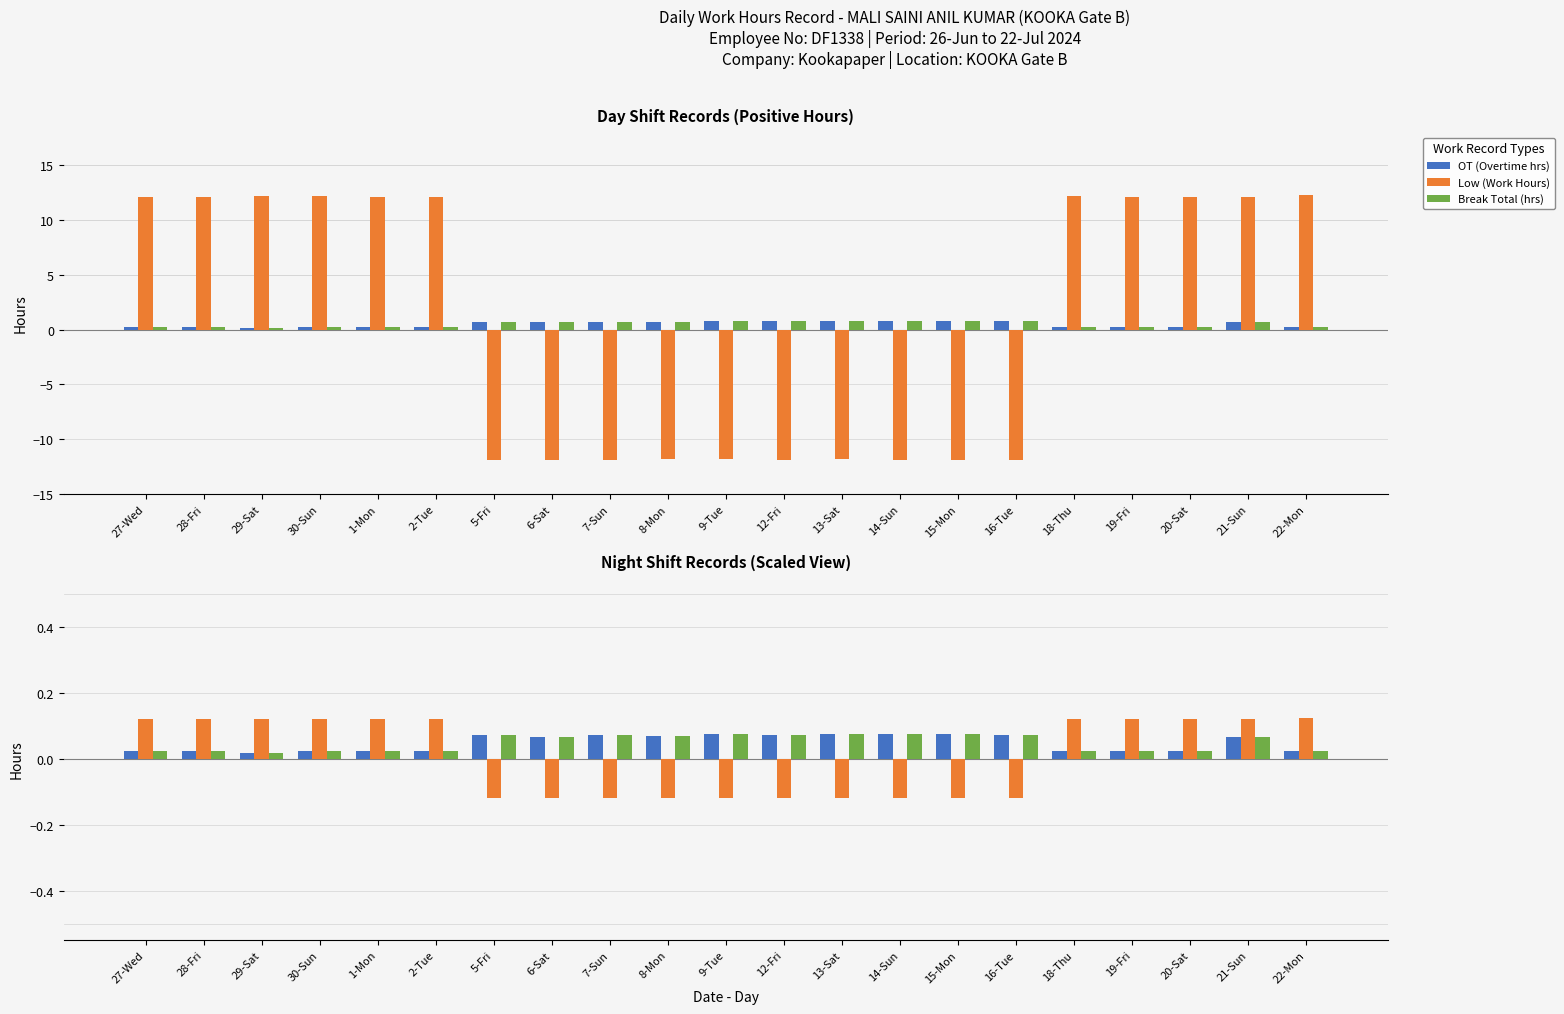

What is the spread (max minus min) of values at 6-Sat?

0.2